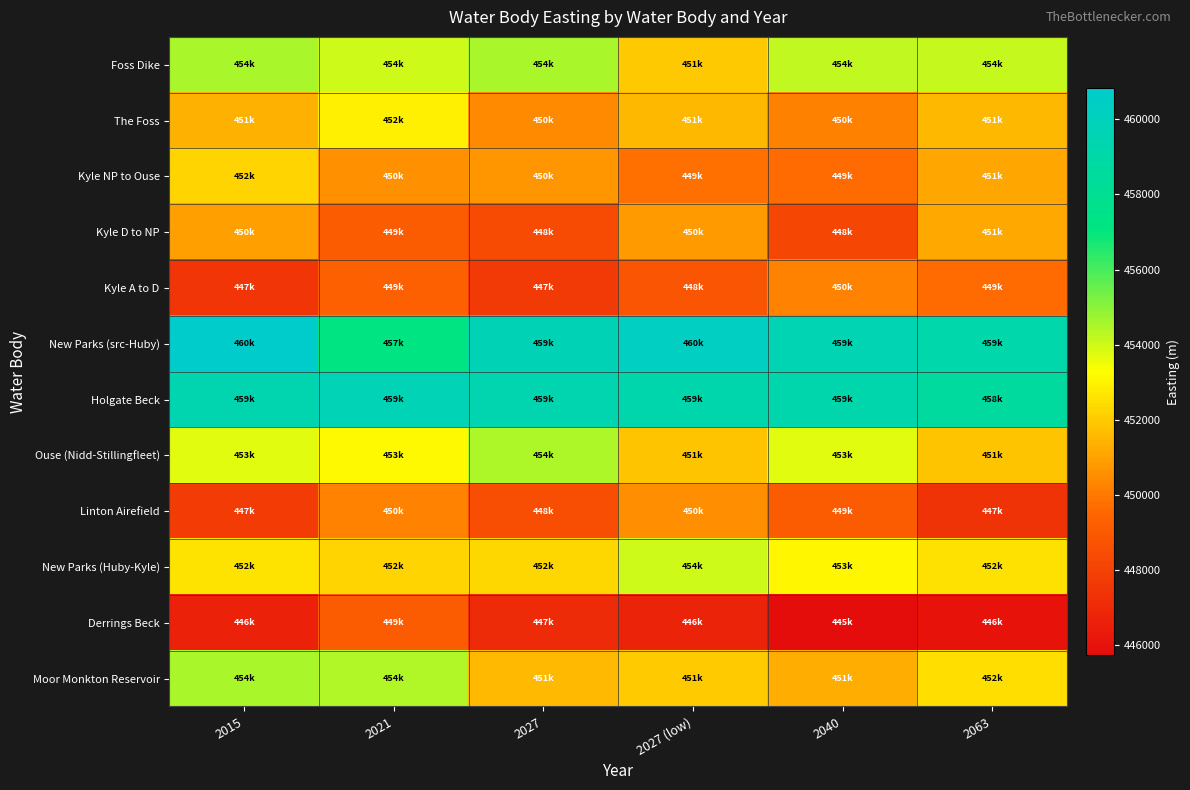

Rank the series by their maximum value, from highest to lowest.

New Parks (src-Huby), Holgate Beck, Foss Dike, Moor Monkton Reservoir, Ouse (Nidd-Stillingfleet), New Parks (Huby-Kyle), The Foss, Kyle NP to Ouse, Kyle D to NP, Linton Airefield, Kyle A to D, Derrings Beck